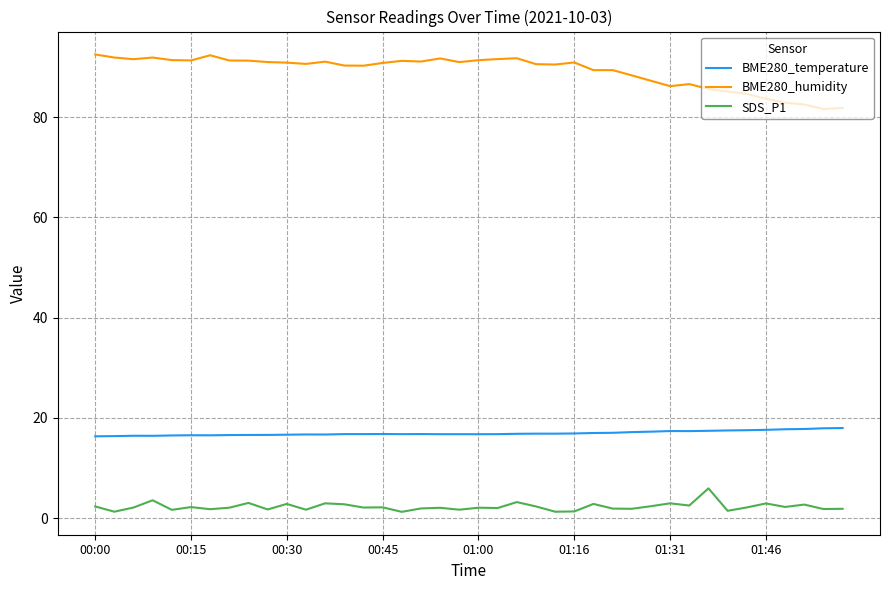

Rank the series by their average value, from lowest to highest.

SDS_P1, BME280_temperature, BME280_humidity